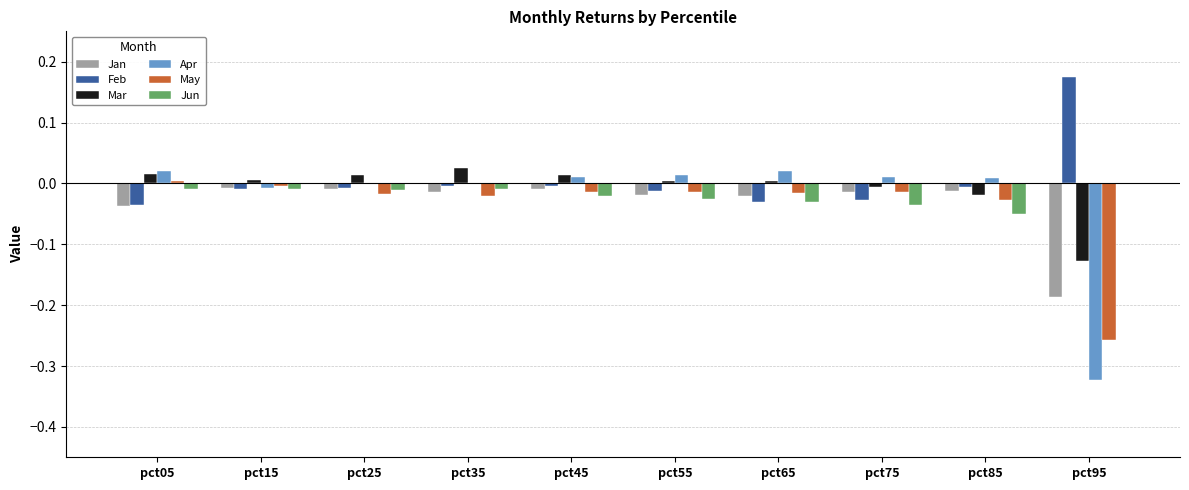

How many series are shown in this chart?

6